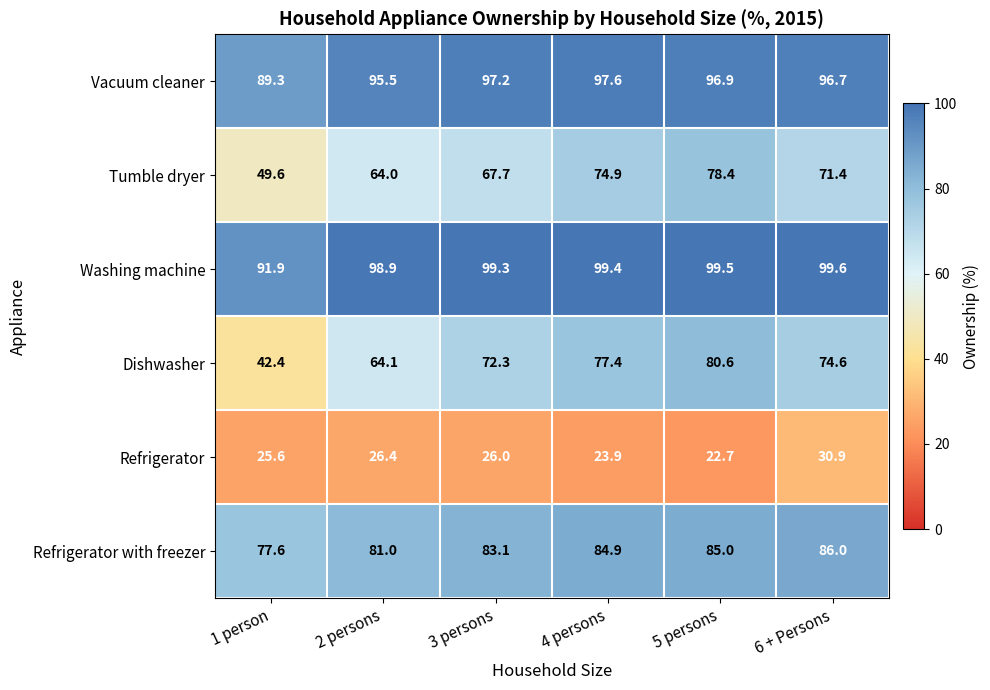

The Vacuum cleaner series shows 40.6 at 1 person. True or false?

False